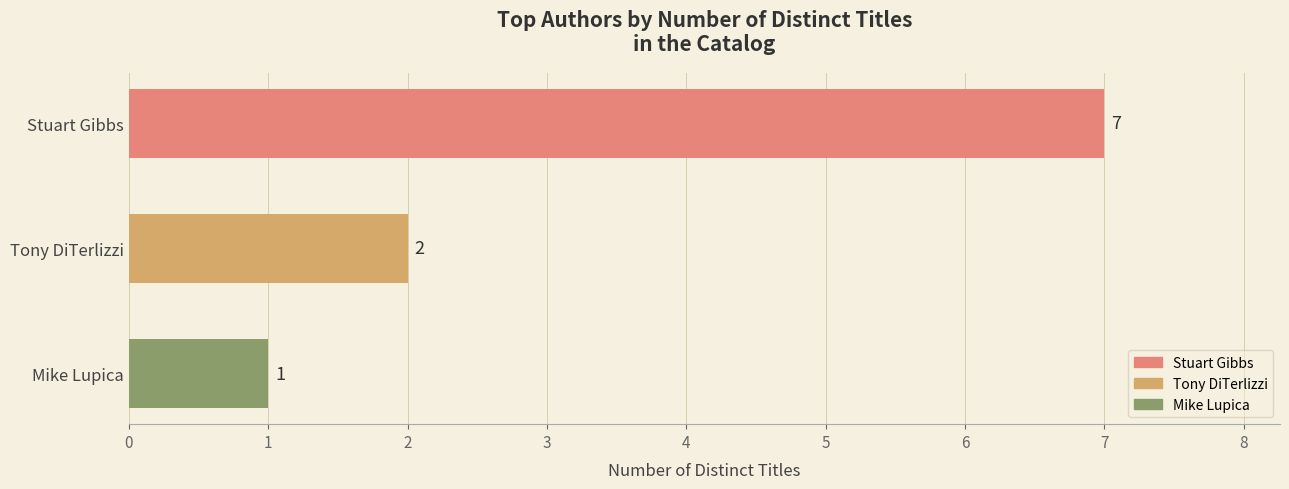

The chart shows a value of 13 at Tony DiTerlizzi (1260044). True or false?

False